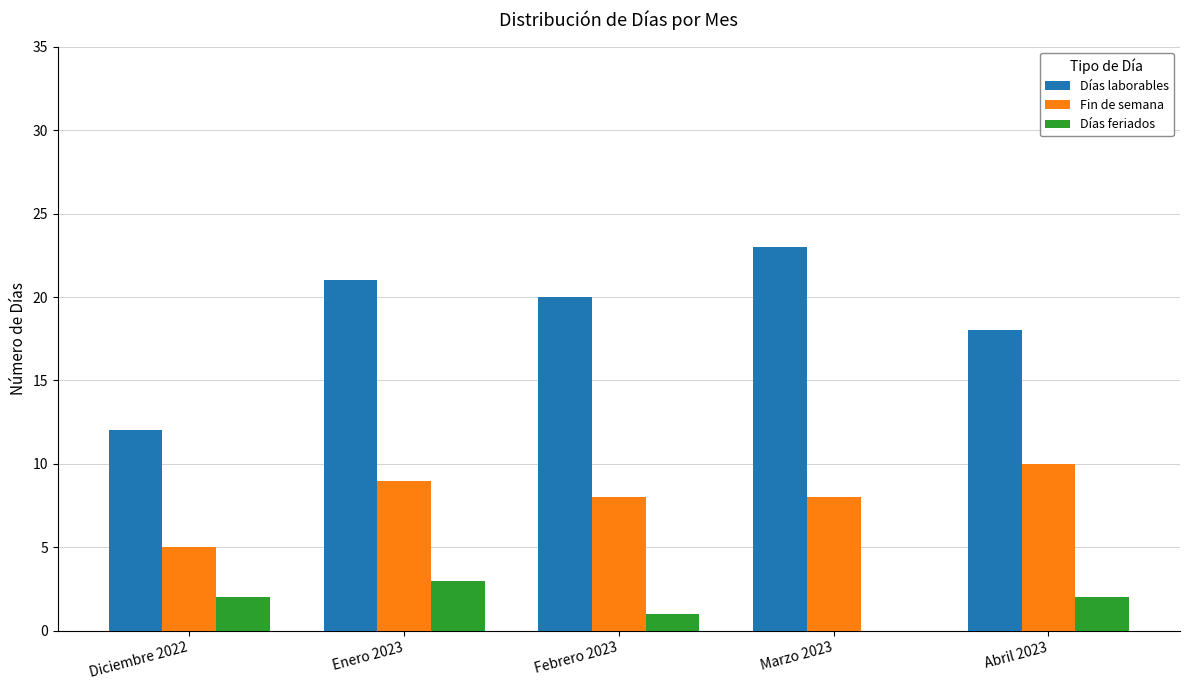

What is the total value across all series at Abril 2023?

30